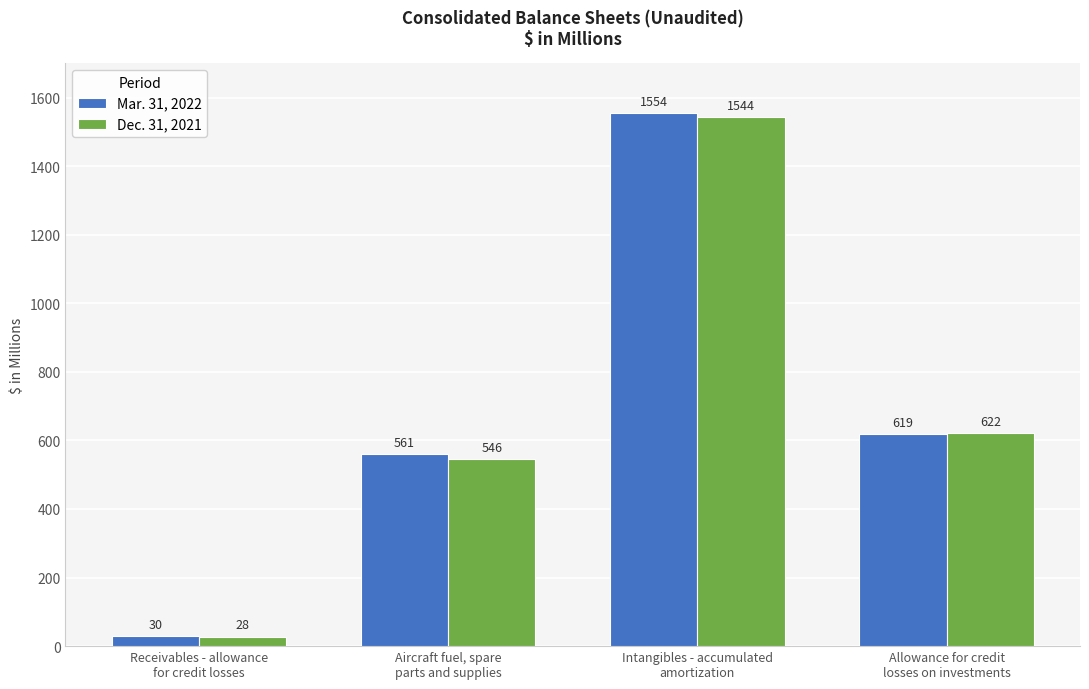

The value of Dec. 31, 2021 at Receivables - allowance
for credit losses is 28. True or false?

True